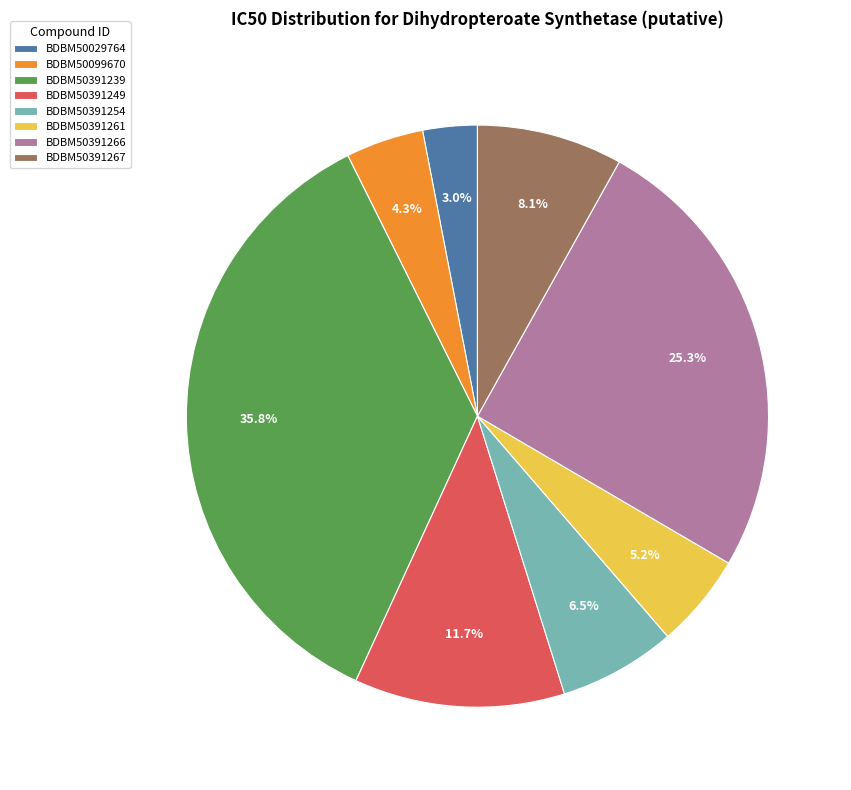

What is the ratio of the value at BDBM50029764 to the value at BDBM50391239?

0.1